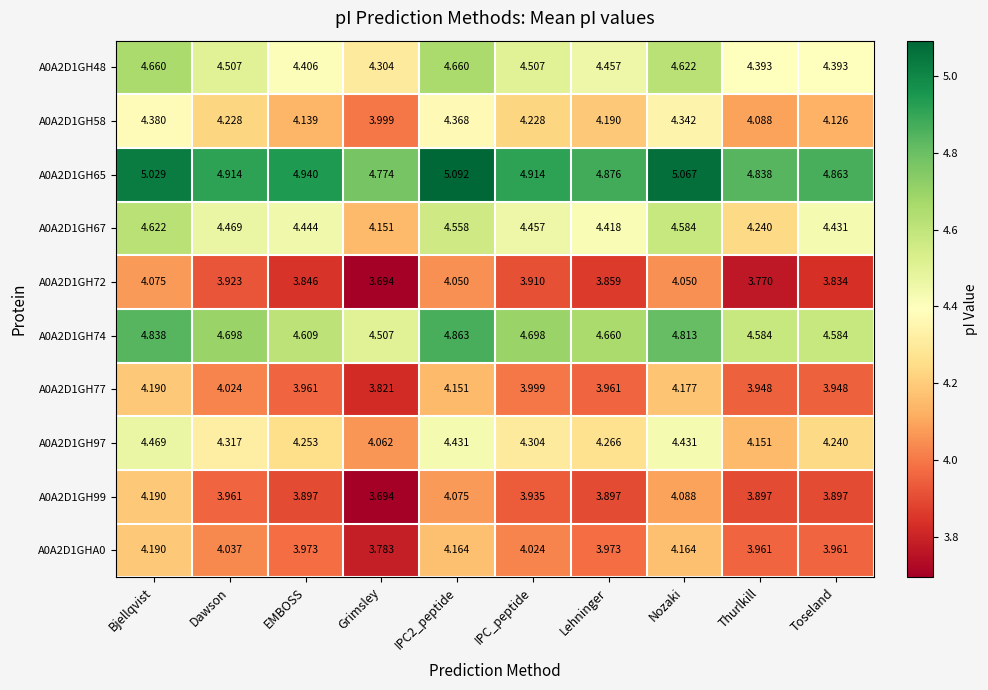

At which label is A0A2D1GH99 closest to 3?

Grimsley